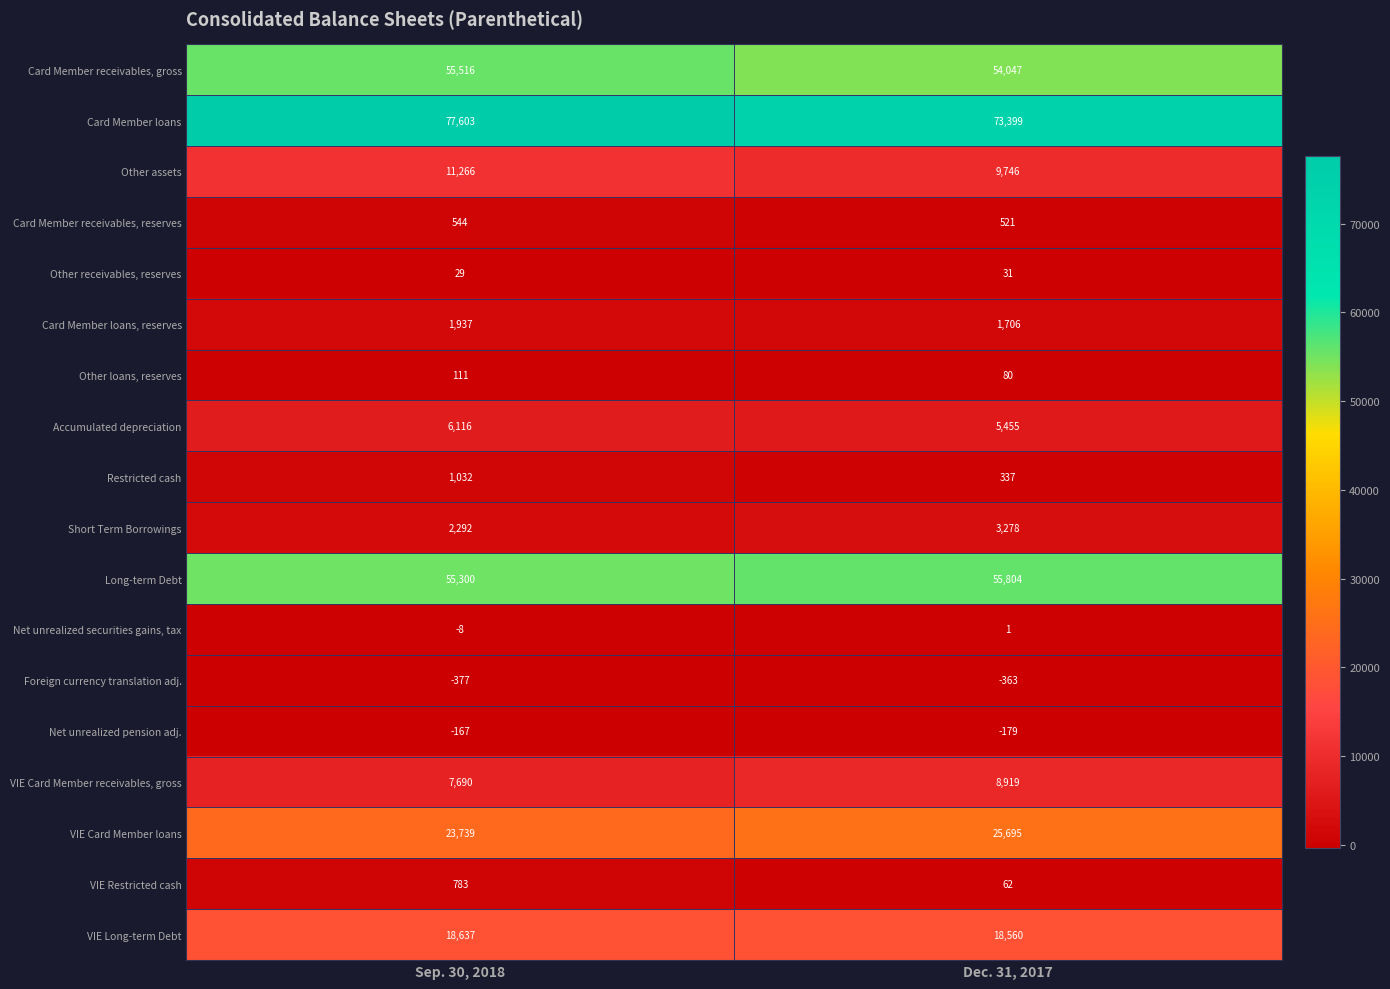

What is the approximate value of Card Member receivables, reserves at Dec. 31, 2017?

521